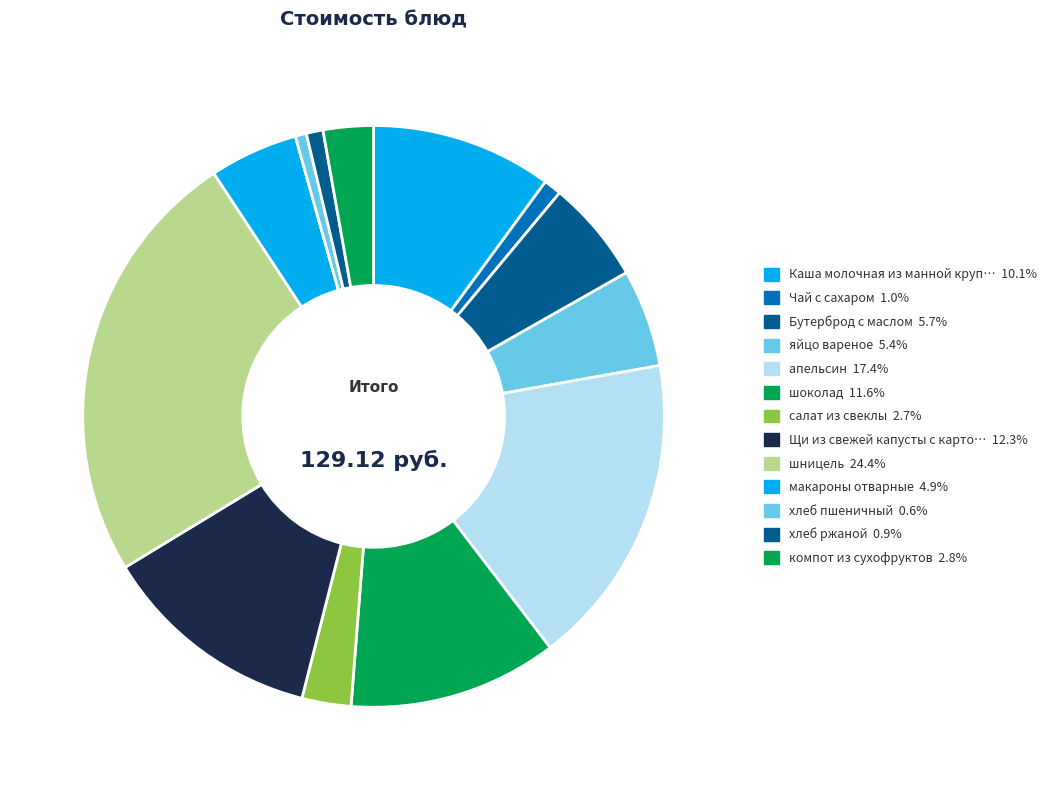

Which category has the biggest portion of the pie?

шницель